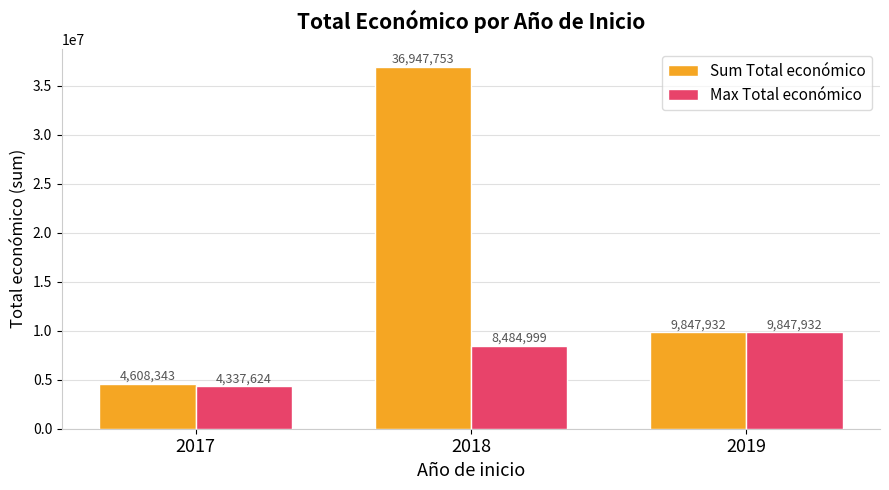

How many Sum Total económico values are between 4608343 and 36947753?

3